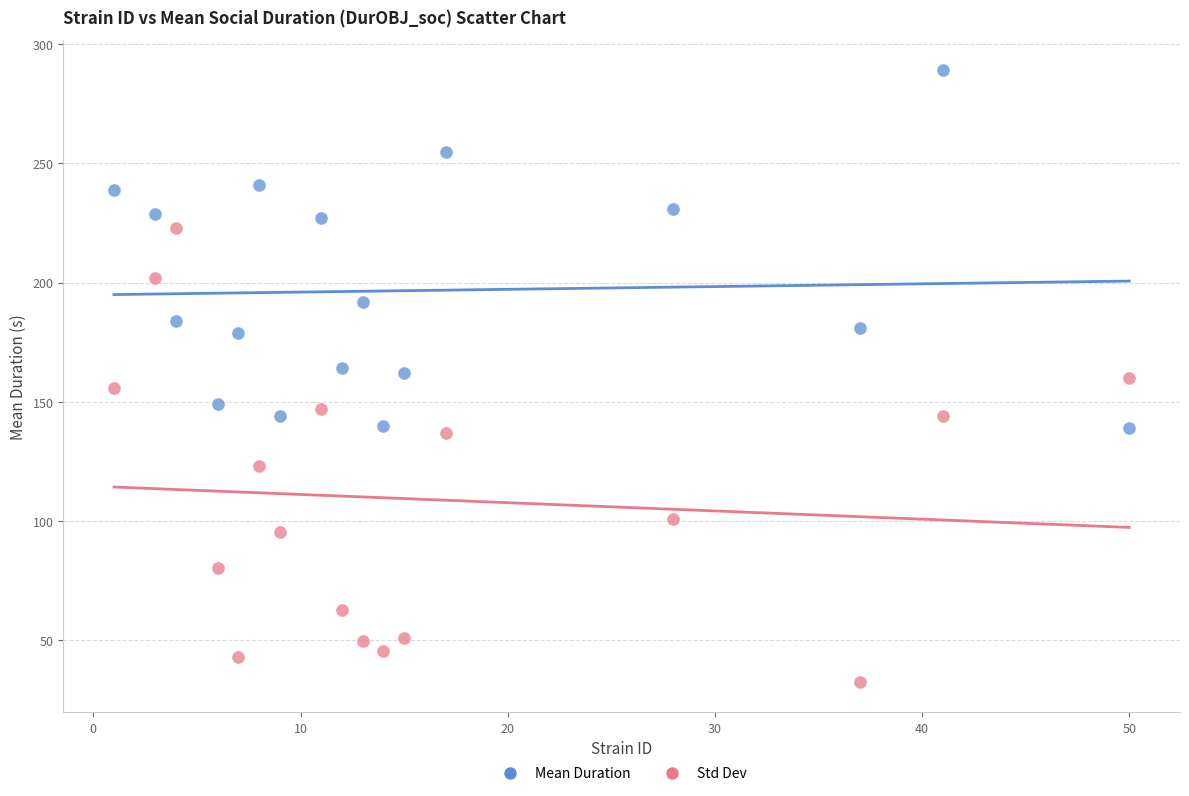

Across all data points, what is the range of X values (max minus min)?

49.0